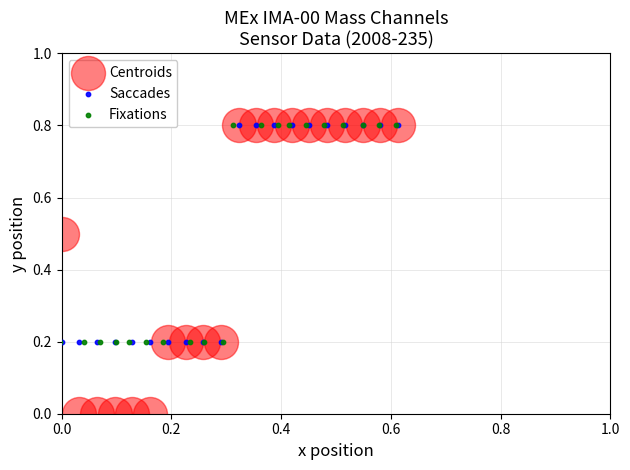

Which series reaches the minimum Y coordinate?

Centroids